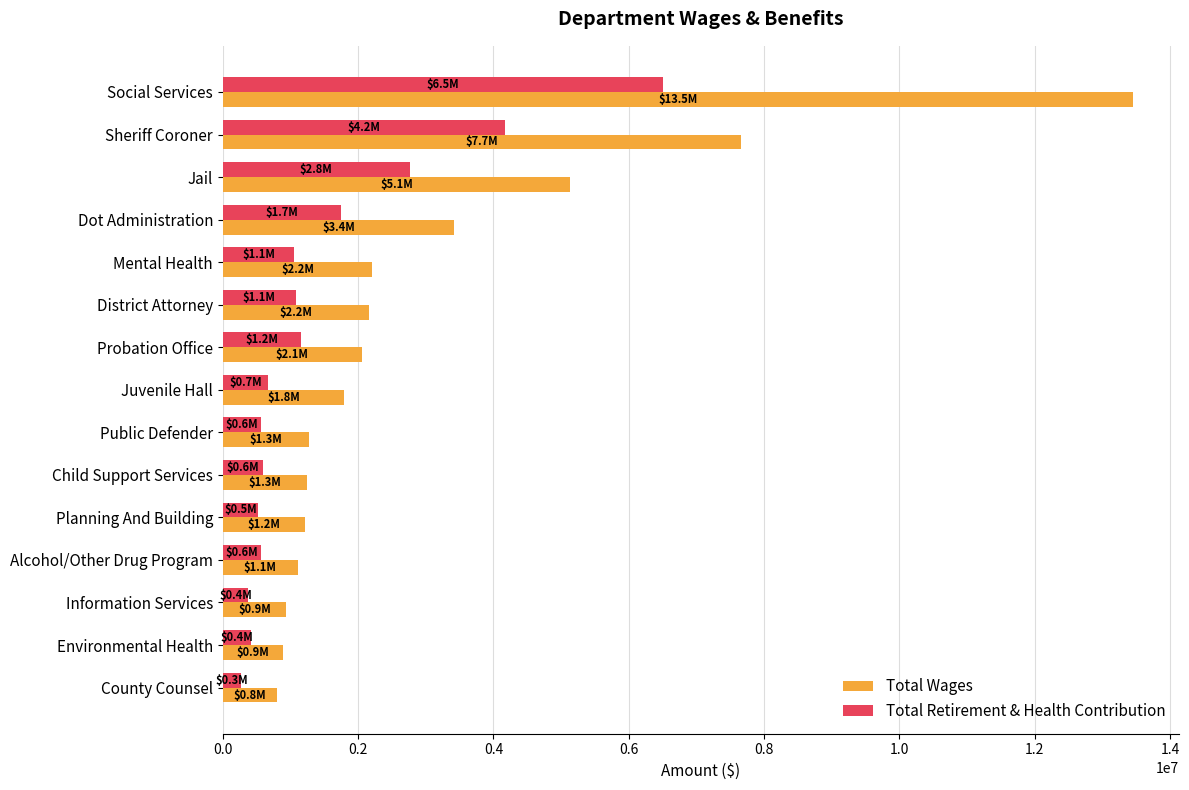

True or false: Total Wages has a value of 2208779 at Mental Health.

True